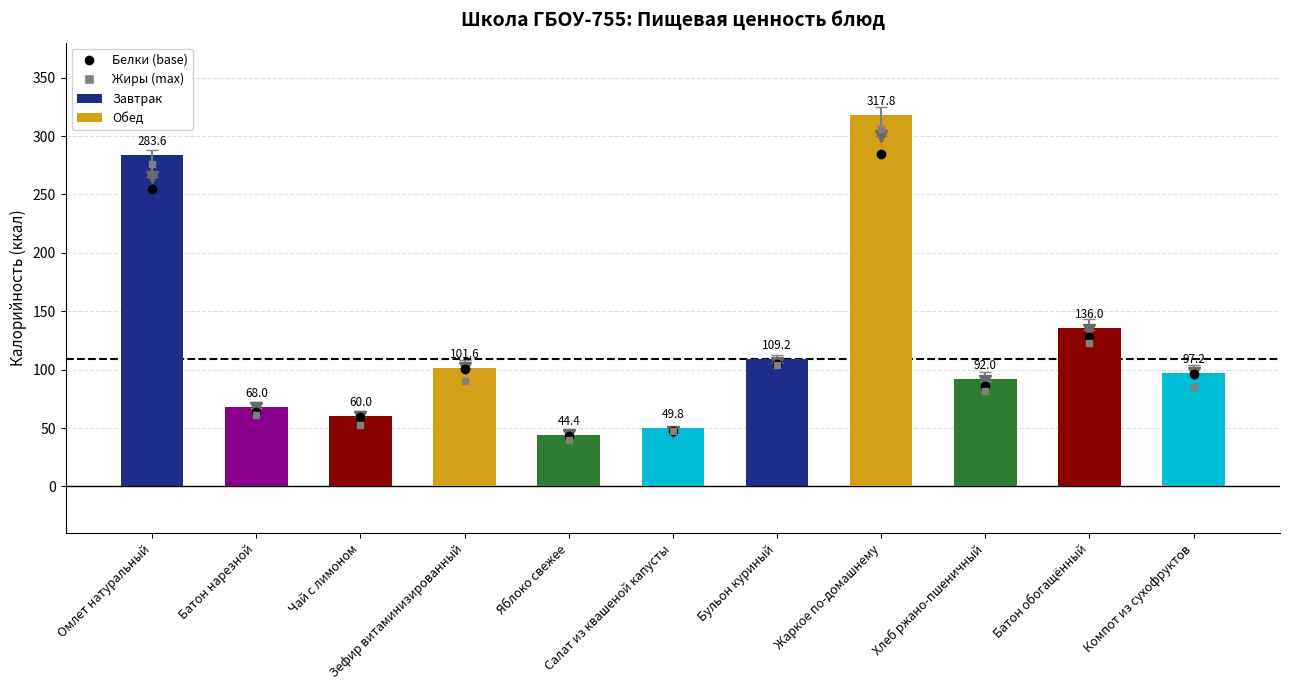

Reading left to right, what are all the values shown in this chart?

Омлет натуральный=283.6	Батон нарезной=68.0	Чай с лимоном=60.0	Зефир витаминизированный=101.6	Яблоко свежее=44.4	Салат из квашеной капусты=49.8	Бульон куриный=109.2	Жаркое по-домашнему=317.8	Хлеб ржано-пшеничный=92.0	Батон обогащённый=136.0	Компот из сухофруктов=97.2